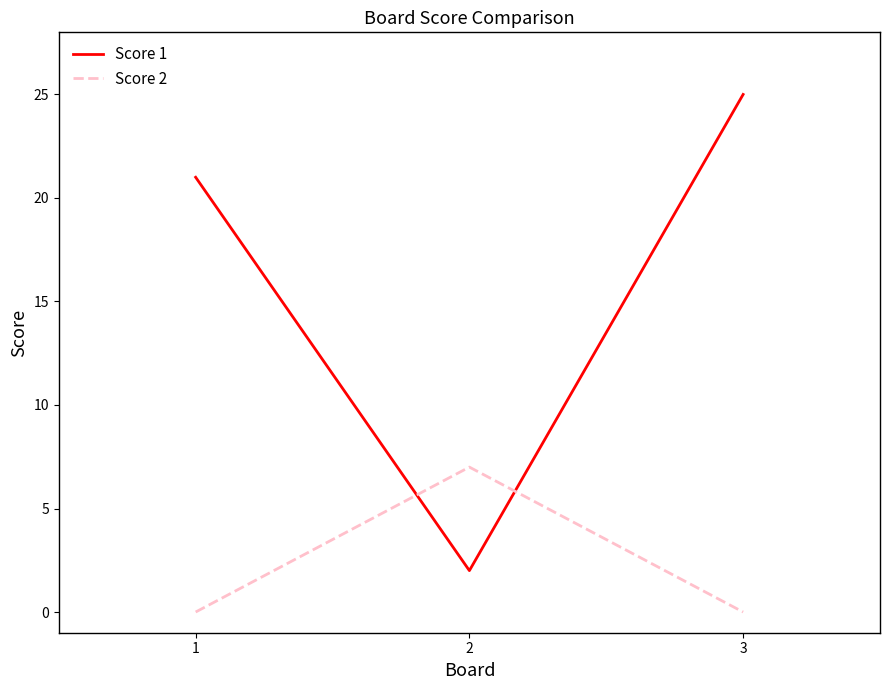

Which category has the highest value in the Score 2 series?

2